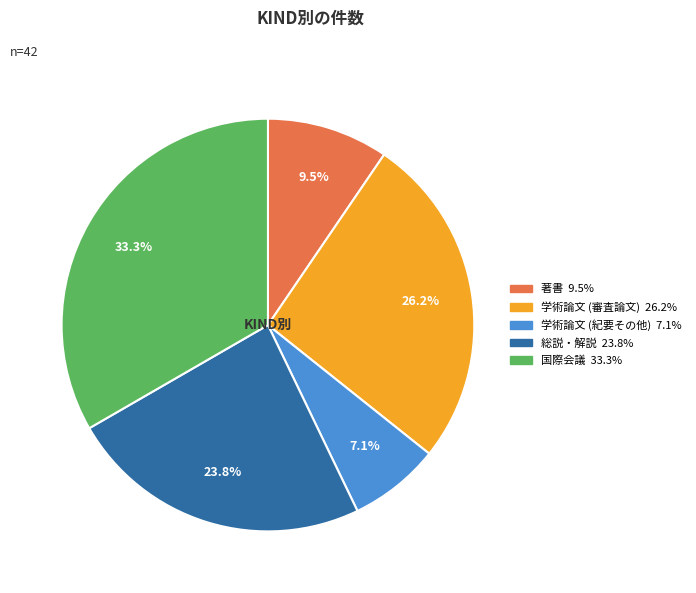

What is the largest slice in the pie chart?

国際会議